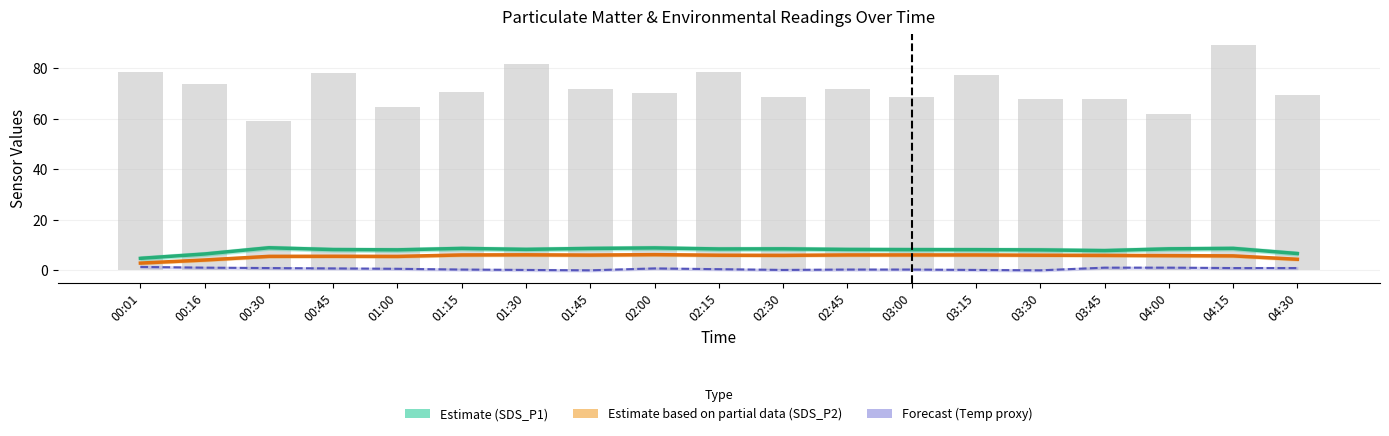

What is the average value of the SDS_P1 (Estimate) series?

8.0